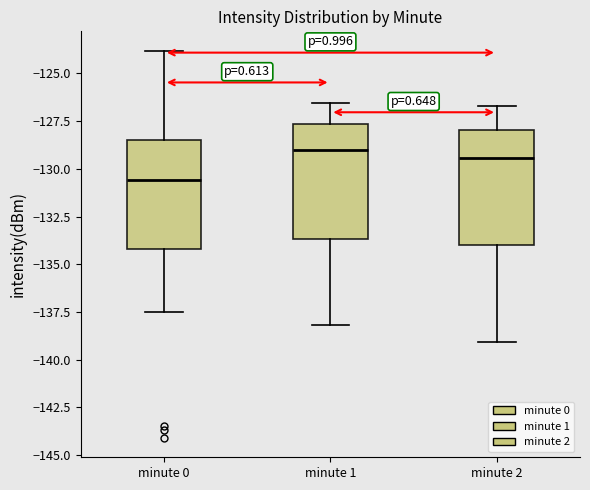

Reading left to right, read every box against the y-axis: the position of its median line, the range the box covers, and the ends of its whiskers. The values are not printed on the chart, so give them approximately, as read against the axis.

minute 0: median -130.5, box -134.0 to -128.5, whiskers -137.5 to -124.0
minute 1: median -129.0, box -133.5 to -127.5, whiskers -138.0 to -126.5
minute 2: median -129.5, box -134.0 to -128.0, whiskers -139.0 to -126.5